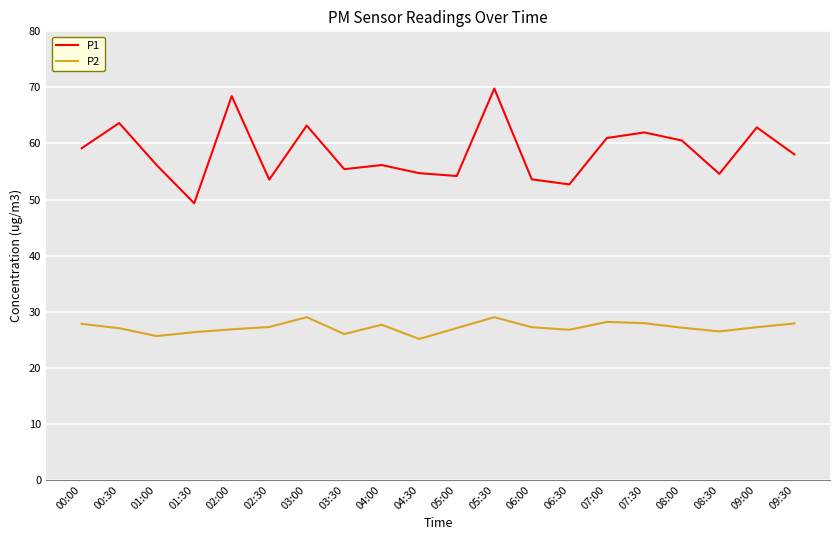

The P2 series shows 27.9 at 07:30. True or false?

True